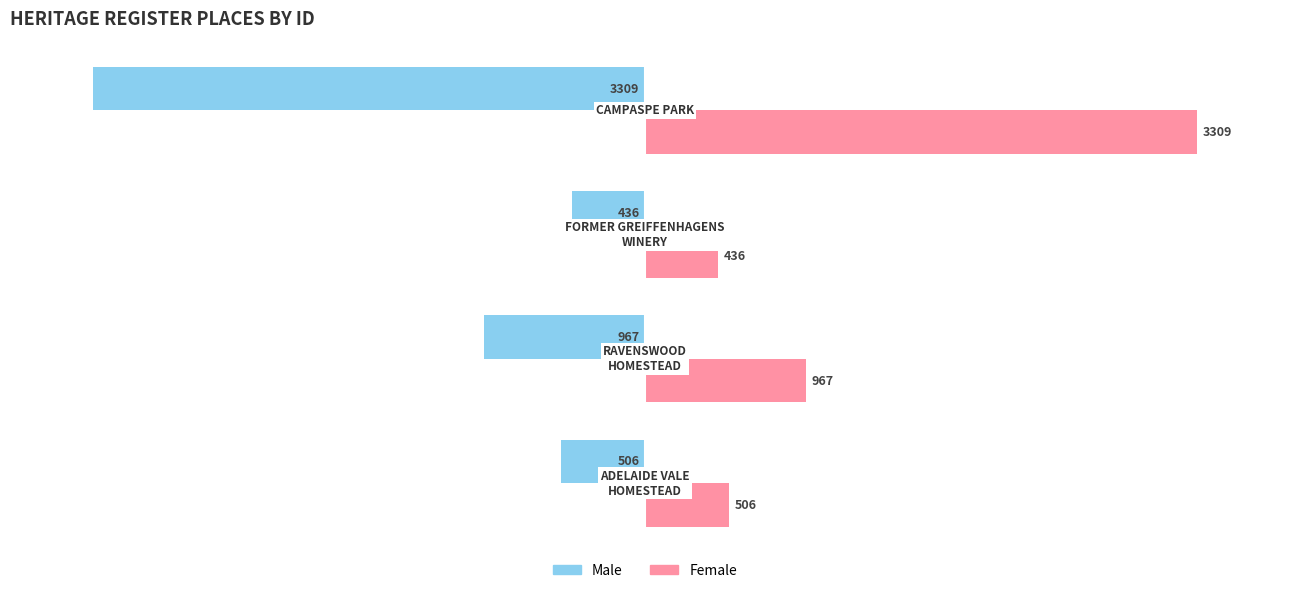

At how many categories does at least one series exceed 11?

4